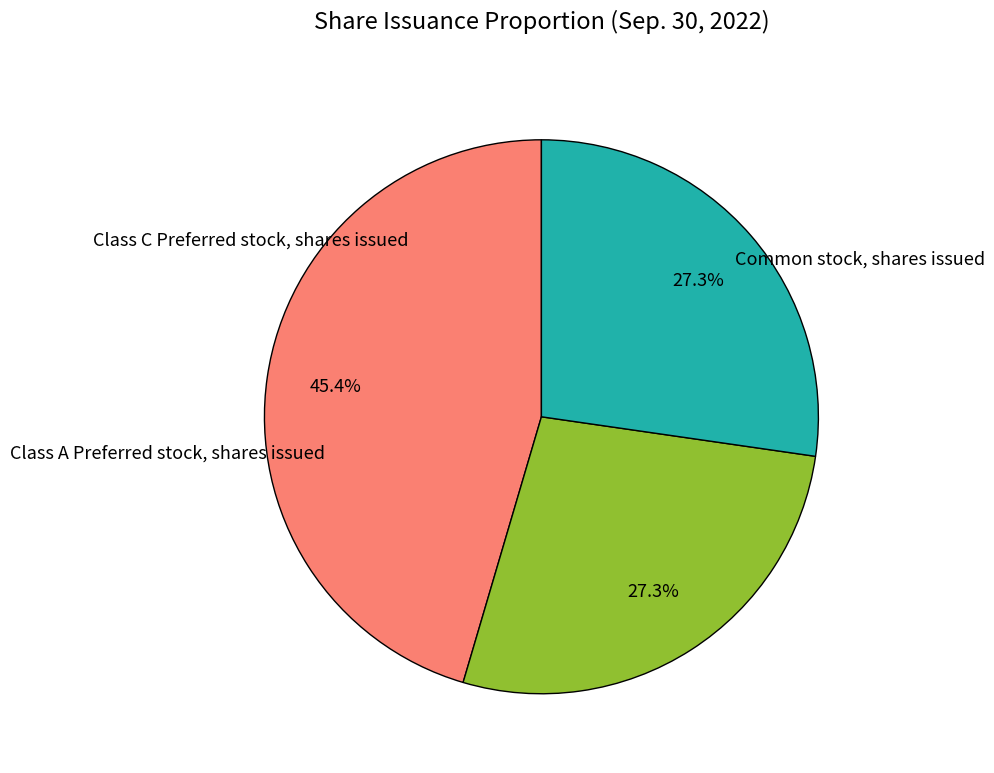

How many slices are in this pie chart?

3